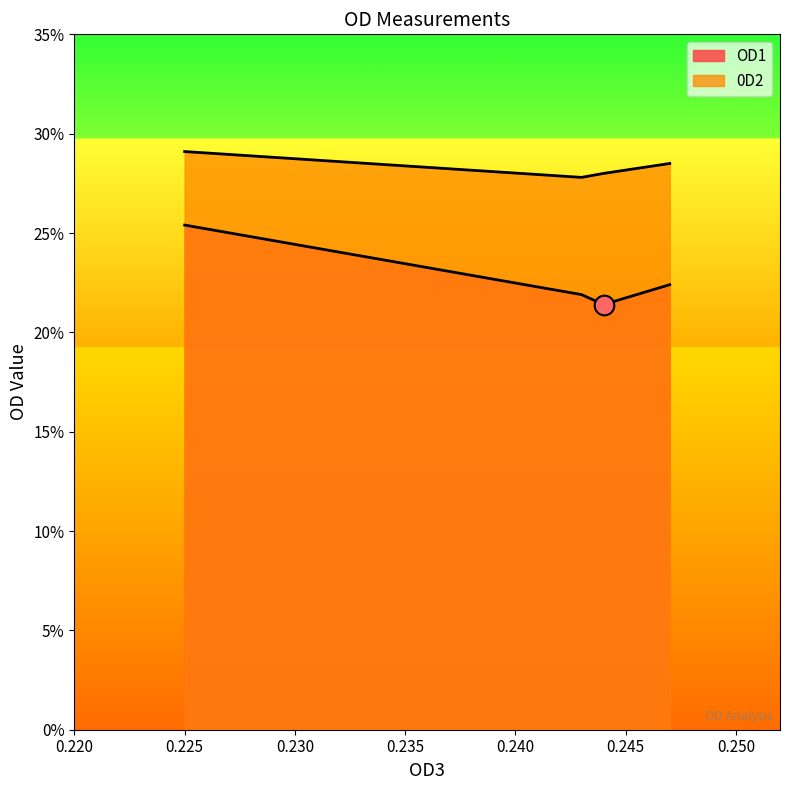

At how many categories does at least one series exceed 0?

4